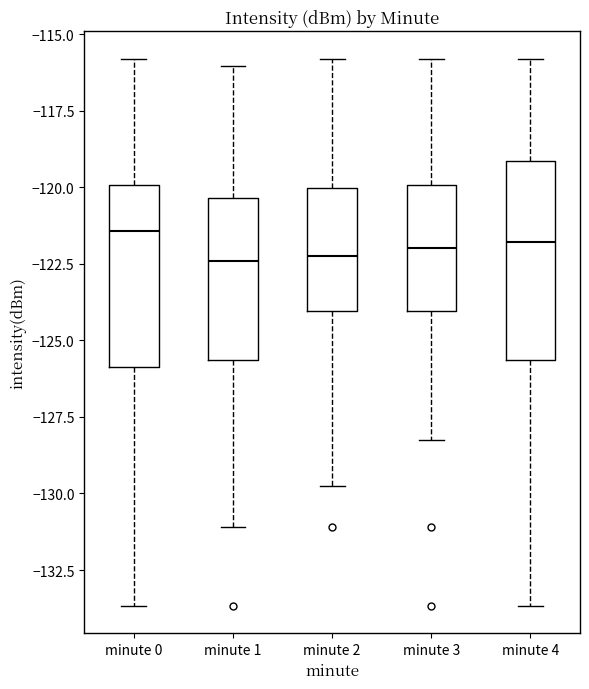

Where does the lower whisker of the box for minute 0 end on the y-axis? The values are not printed on the chart, so give them approximately, as read against the axis.

-133.5